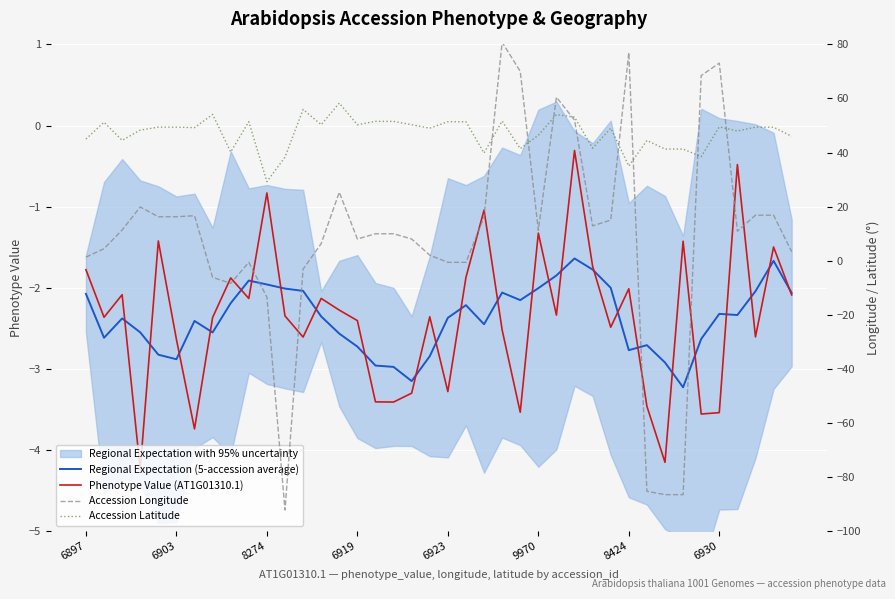

Is the value of Accession Longitude at 35 greater than the value of Phenotype Value (AT1G01310.1) at 33?

Yes